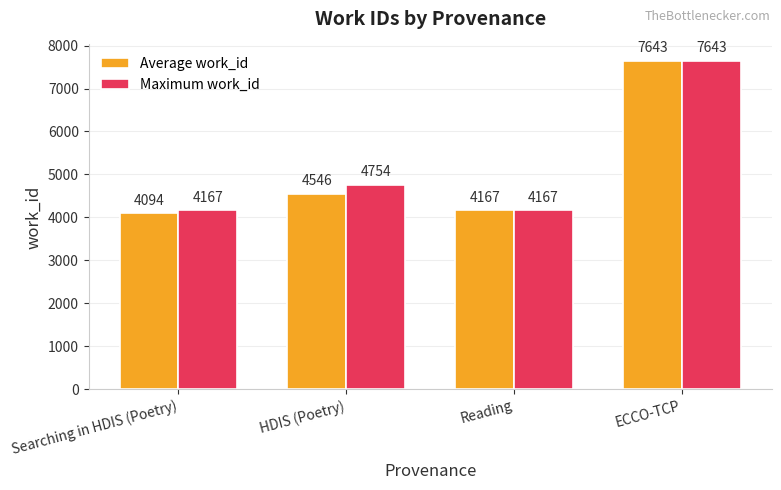

What is the minimum value for Average work_id?

4094.3